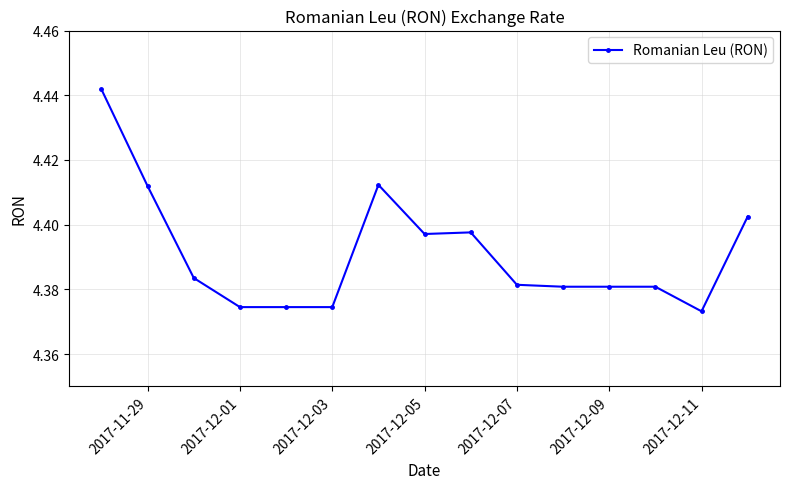

What is the sum of all values?

65.9